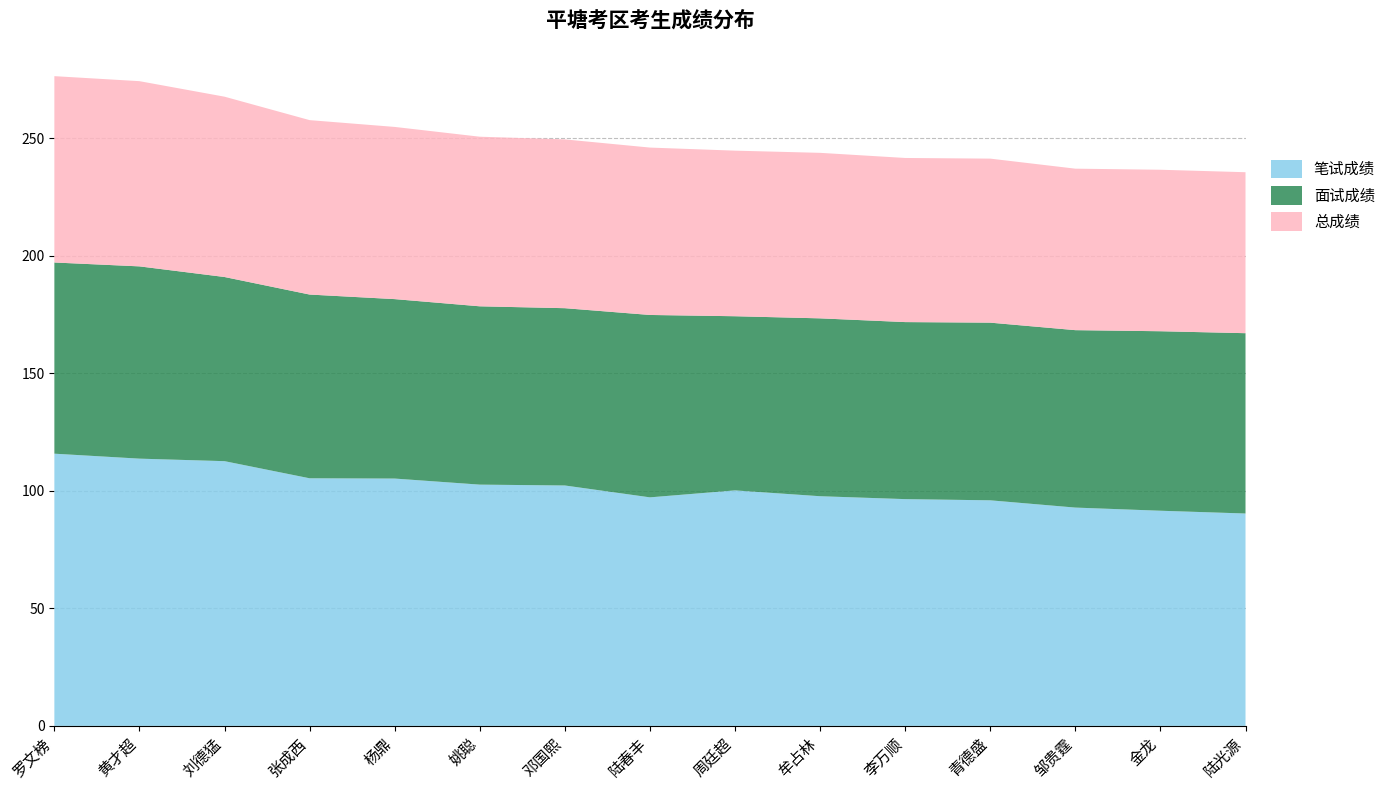

Reading right to left, extract all data points from this chart.

笔试成绩: 90.3	91.5	92.8	95.9	96.4	97.7	100.2	97.2	102.2	102.6	105.2	105.3	112.6	113.7	115.8
面试成绩: 76.7	76.3	75.5	75.5	75.3	75.6	74.1	77.6	75.4	75.8	76.3	78.1	78.3	81.8	81.3
总成绩: 68.5	68.7	68.7	69.8	69.8	70.4	70.4	71.2	71.8	72.1	73.2	74.2	76.7	78.8	79.2